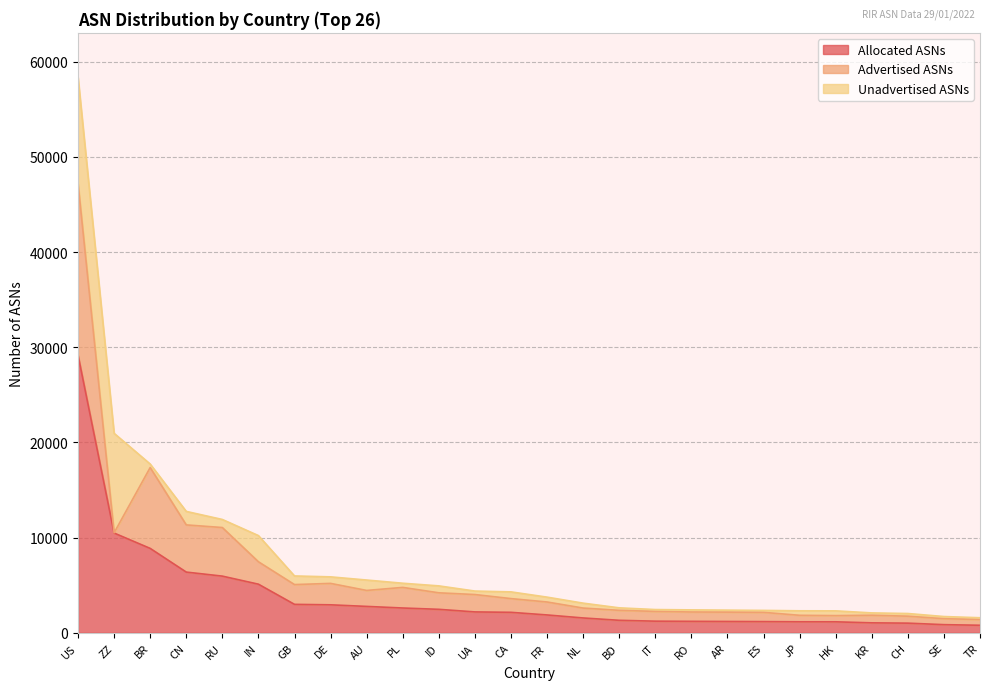

Which label corresponds to the largest value in the chart?

US